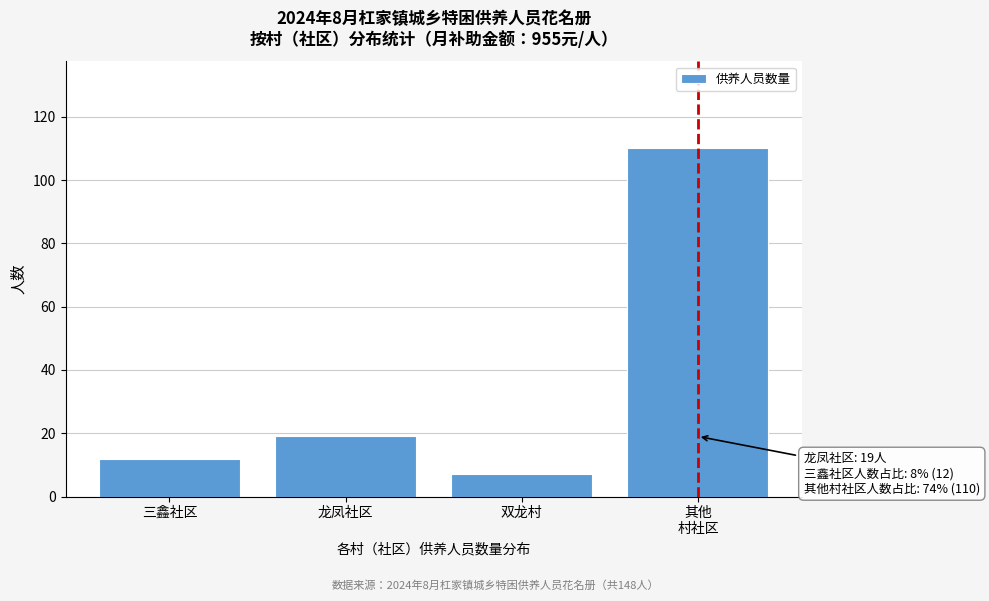

Reading left to right, list all the values displayed in this chart.

12	19	7	110